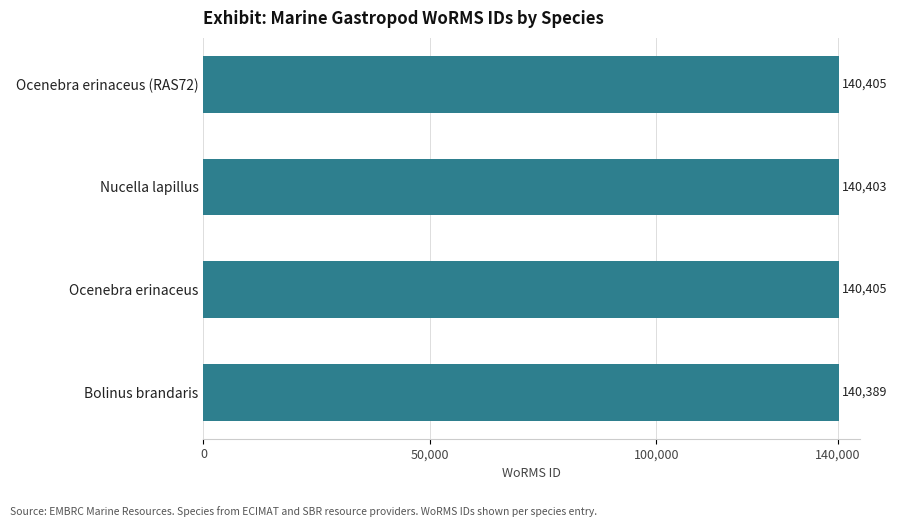

Are the bars grouped side by side (vs. stacked)?

No